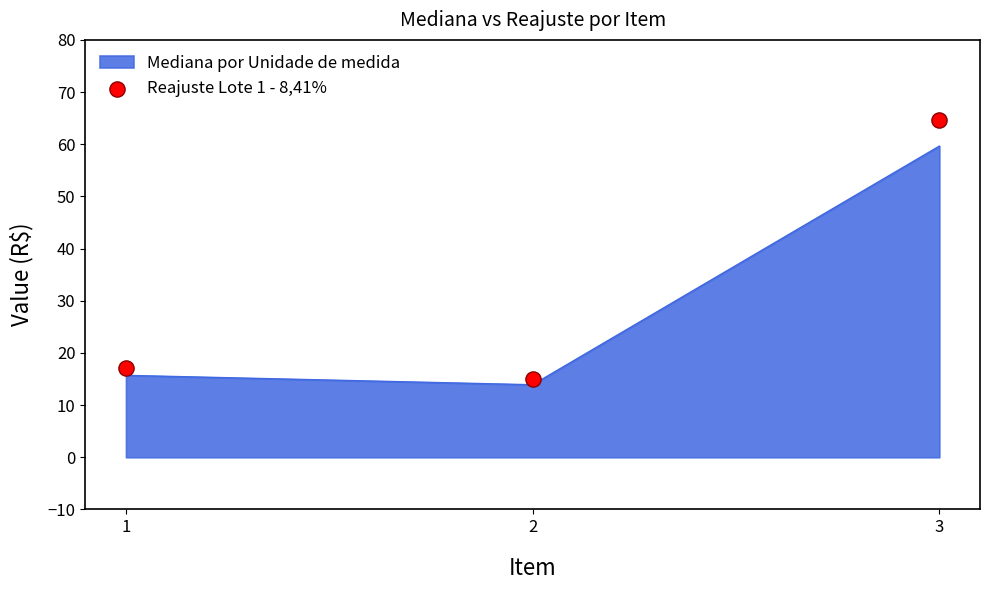

Between 3 and 1, which is larger?

3